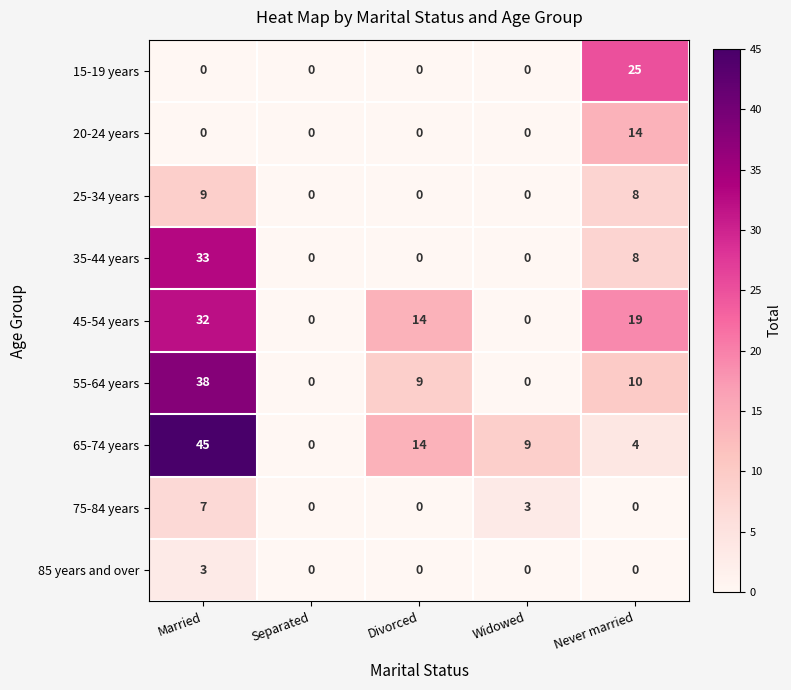

At how many categories does at least one series exceed 26?

1